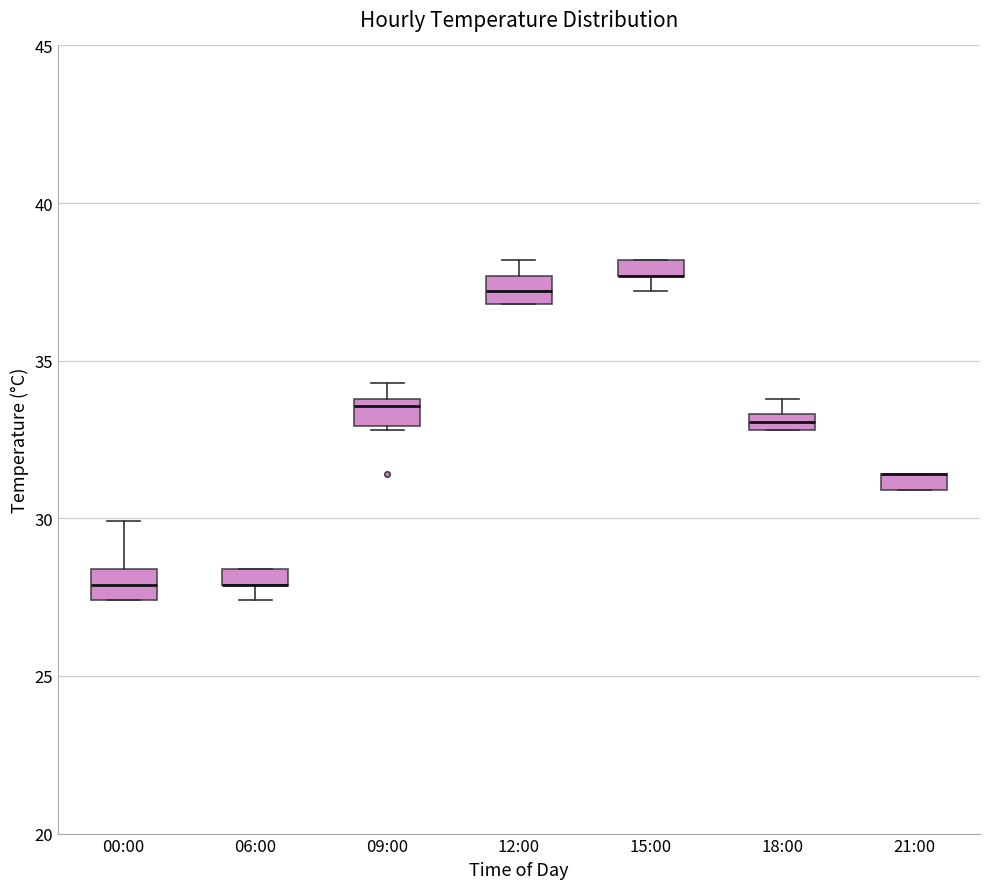

Where is the upper edge of the box for 12:00 on the y-axis? The values are not printed on the chart, so give them approximately, as read against the axis.

37.5